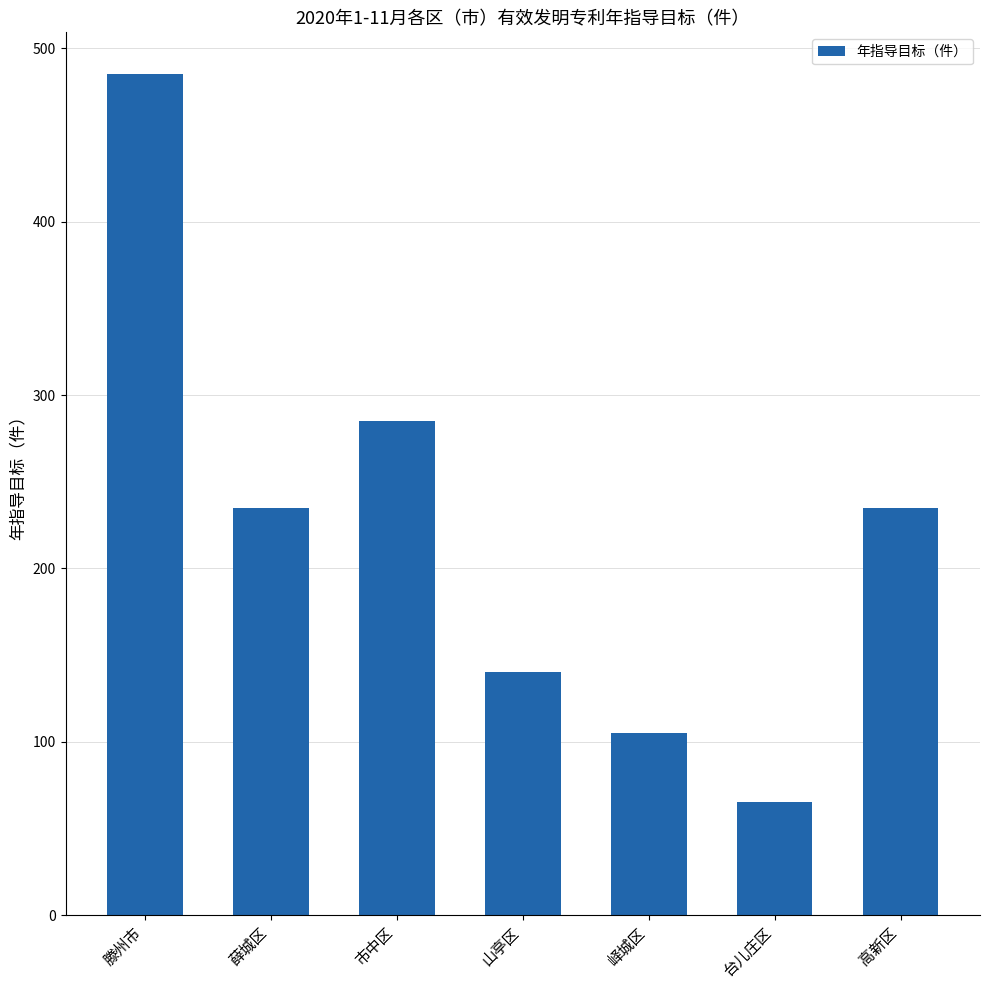

What is the maximum value shown in the chart?

485